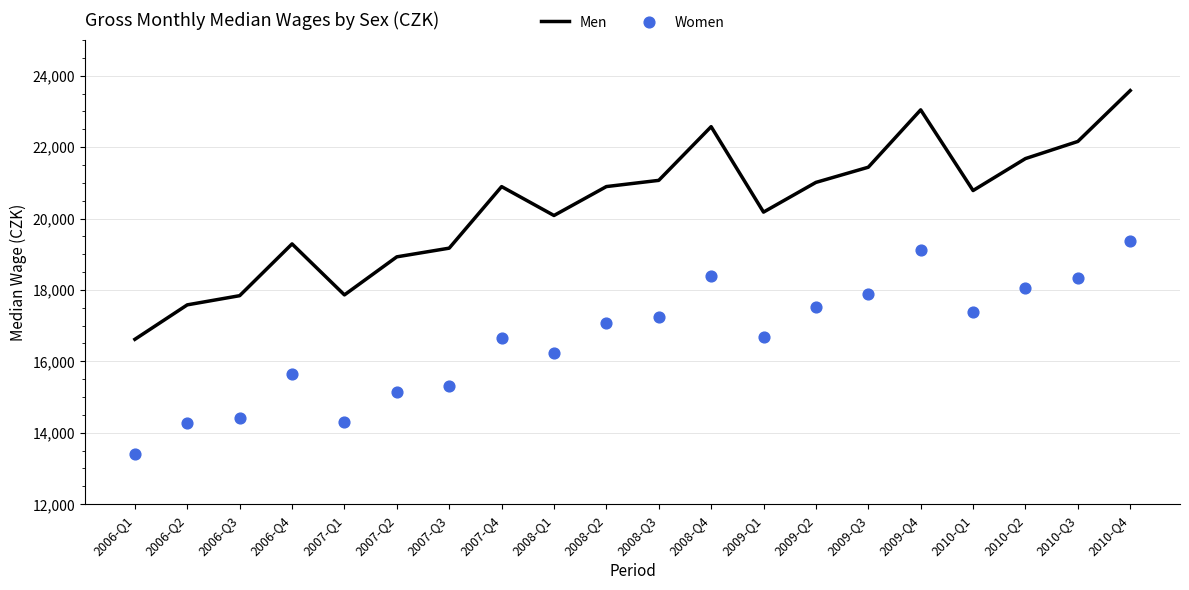

Which series has the largest total across all categories?

Men